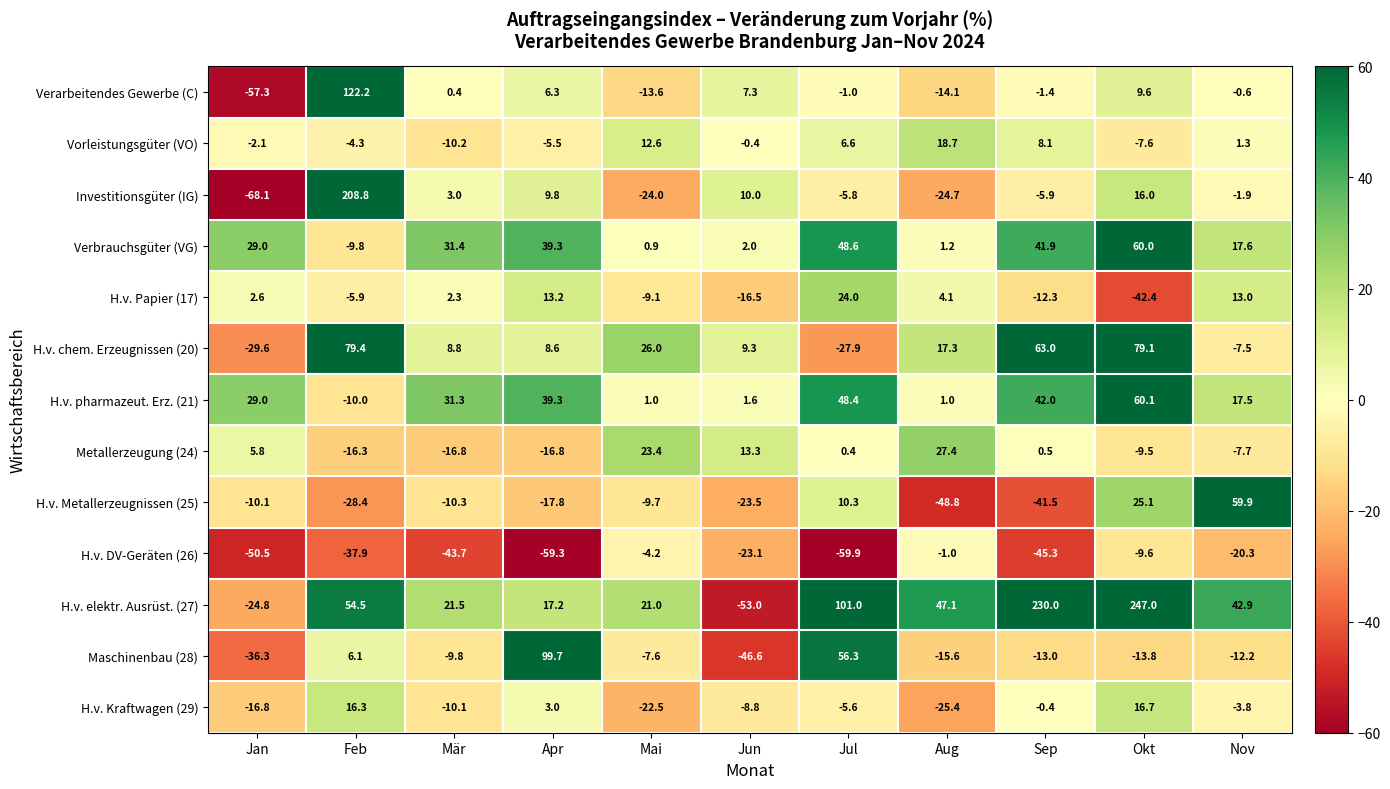

Is it true that Metallerzeugung (24) equals 5.8 at Jan?

True